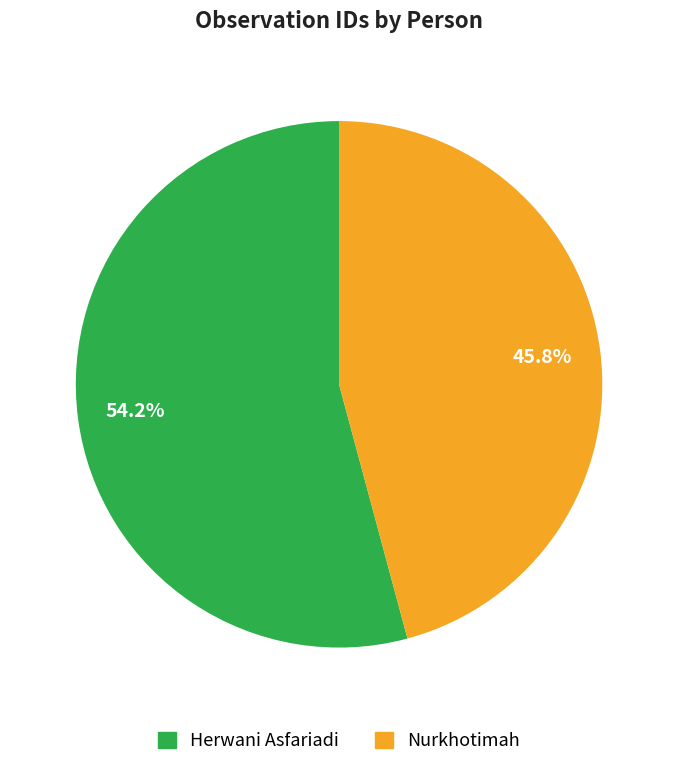

True or false: Nurkhotimah accounts for 61% of the total.

False